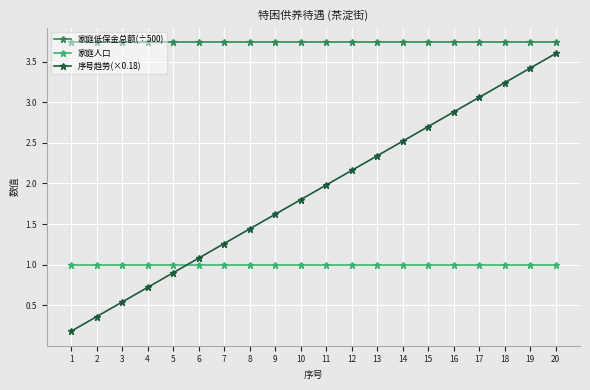

What is the value of the 序号趋势(×0.18) point at the 20th from the left?

3.6